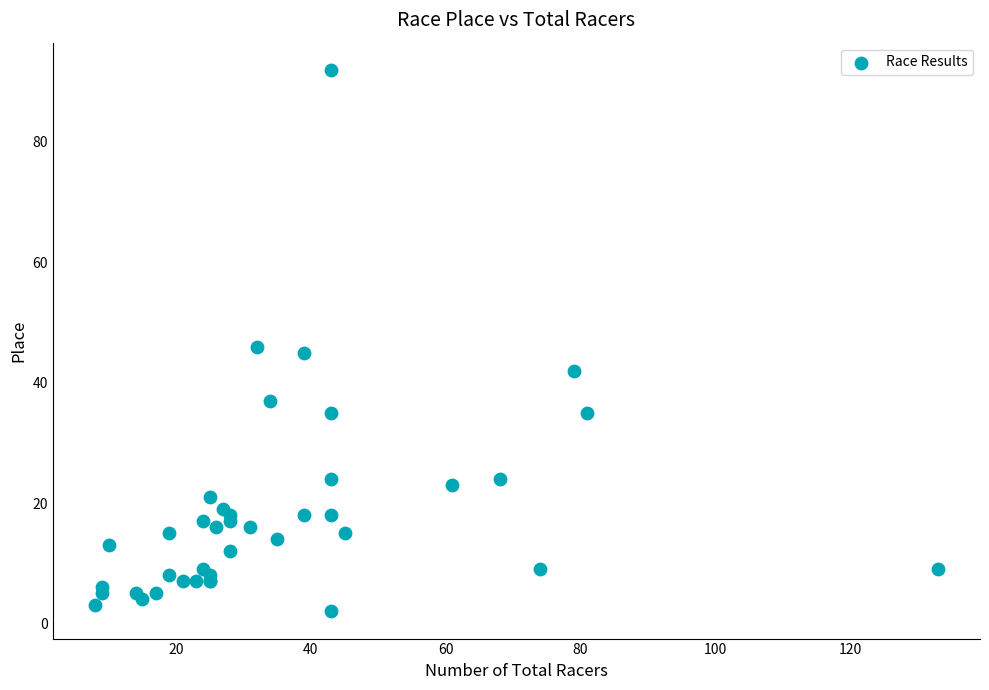

What Y value in the scatter plot is closest to 47?

46